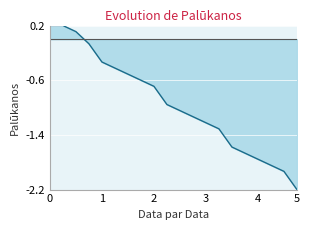

What is the difference between the maximum and minimum values?

2.4